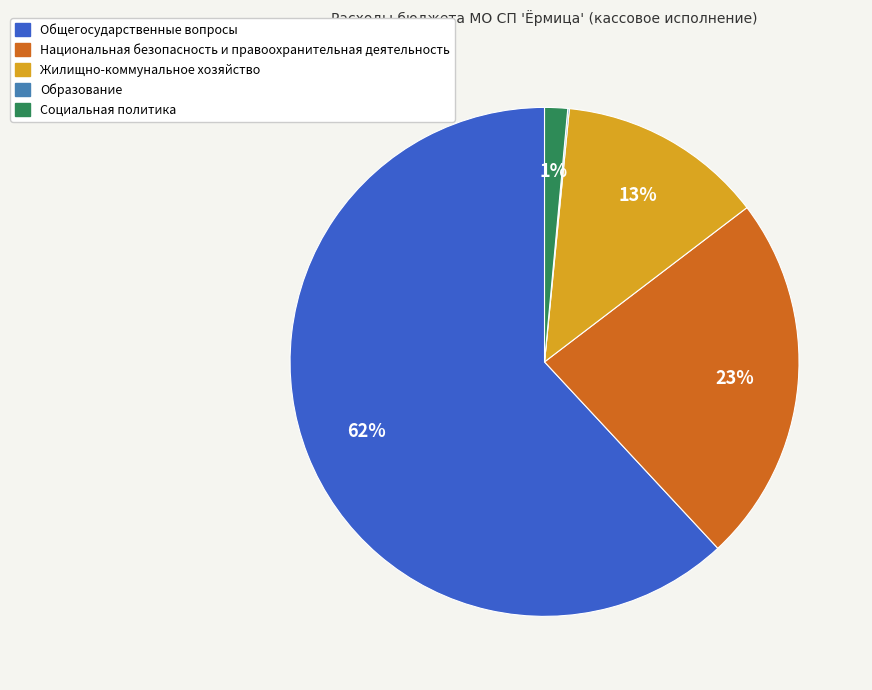

Which slice is the largest?

Общегосударственные вопросы